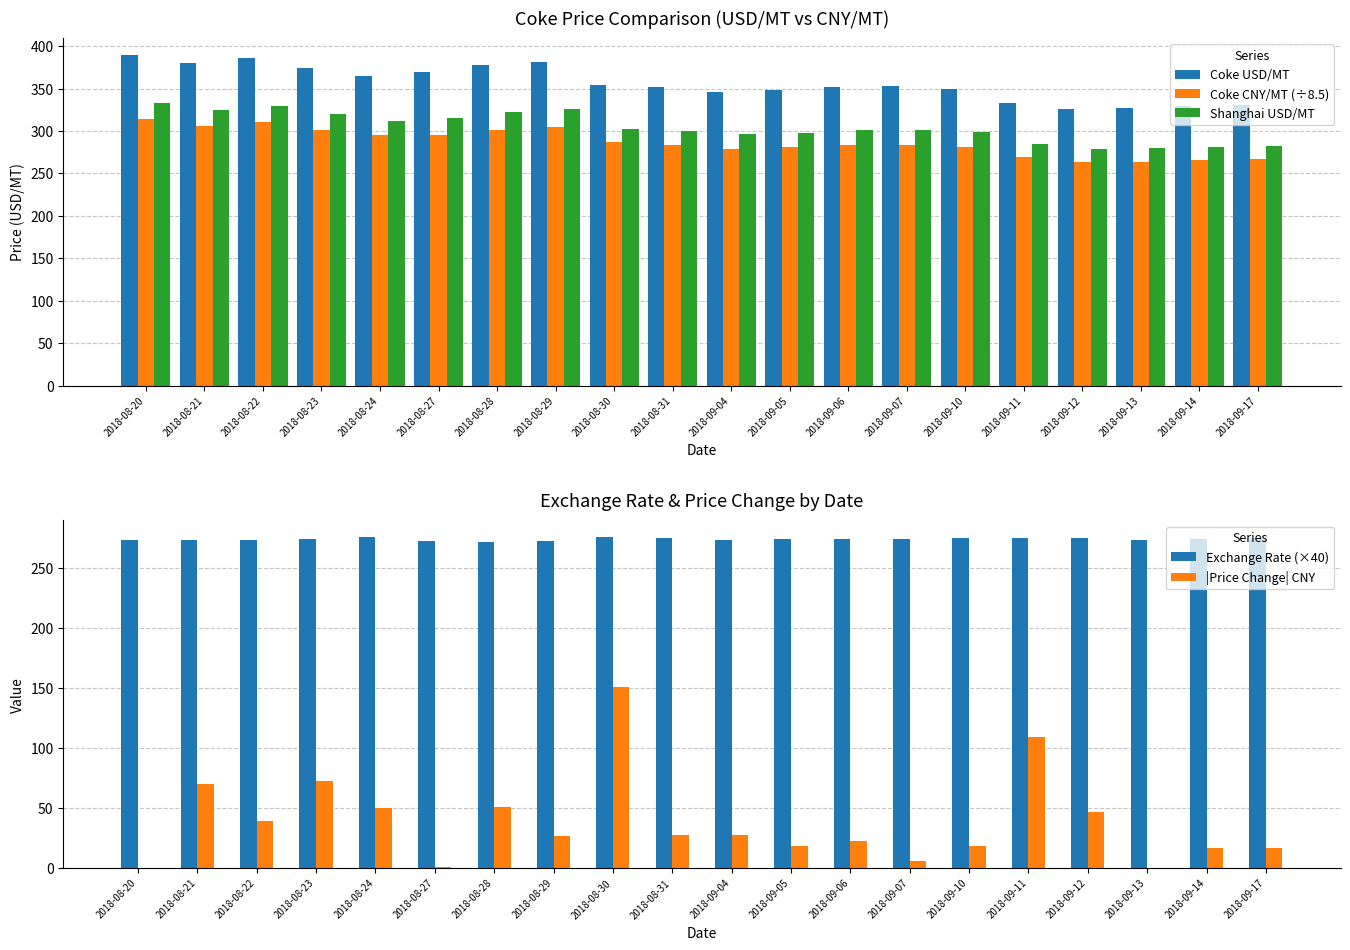

Between 2018-08-31 and 2018-09-06, which series saw the biggest shift?

|Price Change| CNY